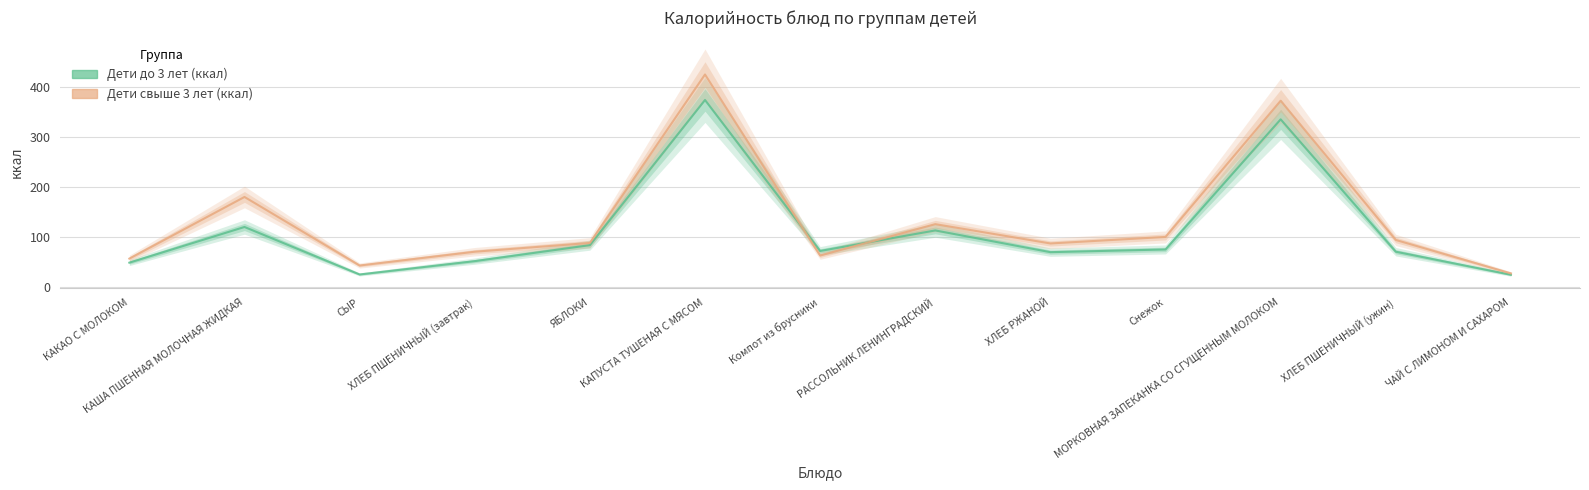

What is the label of the 10th point from the left?

Снежок